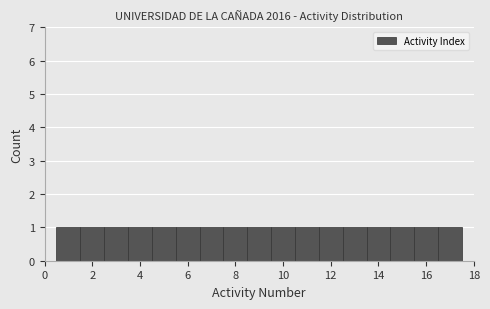

Reading left to right, list every bar in this chart as the range it spans on the x-axis followed by its height. Neither the bar edges nor the heights are printed on the chart, so give them approximately, as read against the axes.

0.5 to 1.5: 1
1.5 to 2.5: 1
2.5 to 3.5: 1
3.5 to 4.5: 1
4.5 to 5.5: 1
5.5 to 6.5: 1
6.5 to 7.5: 1
7.5 to 8.5: 1
8.5 to 9.5: 1
9.5 to 10.5: 1
10.5 to 11.5: 1
11.5 to 12.5: 1
12.5 to 13.5: 1
13.5 to 14.5: 1
14.5 to 15.5: 1
15.5 to 16.5: 1
16.5 to 17.5: 1